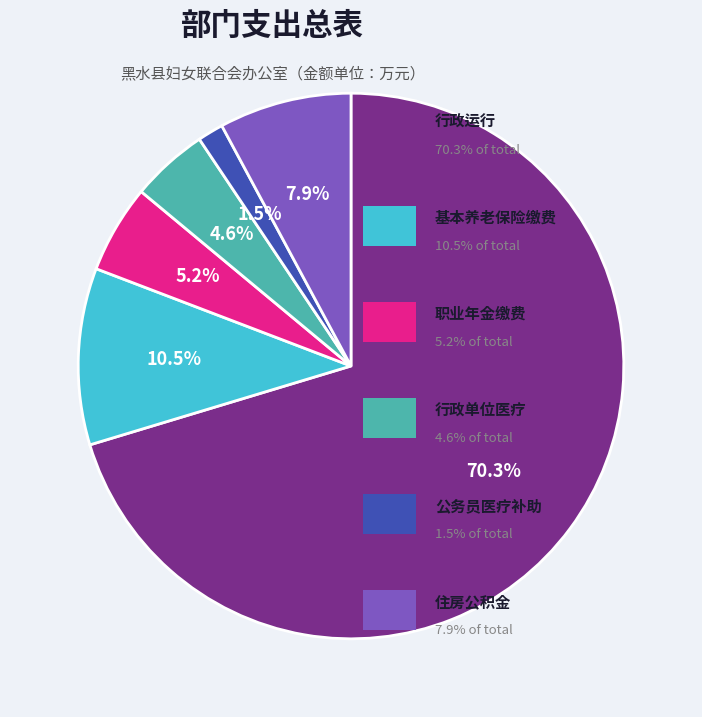

Does any single category account for the majority?

Yes